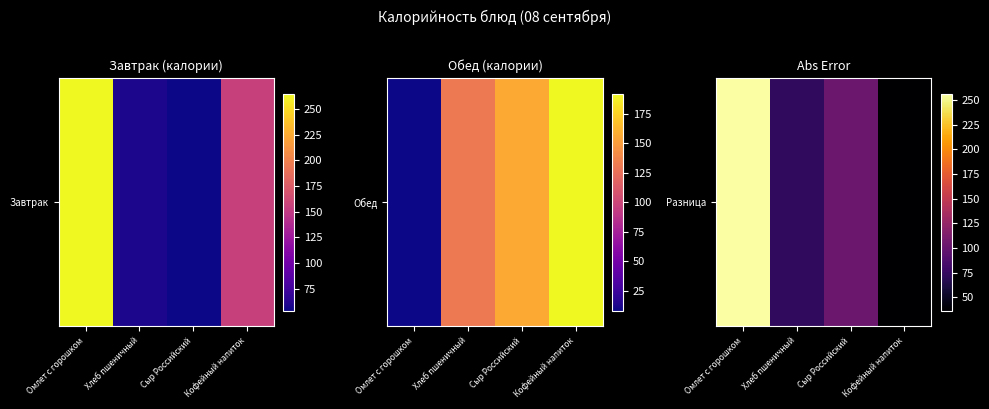

Reading left to right, transcribe all the data shown in this chart.

Омлет с горошком=256.3	Хлеб пшеничный=72.5	Сыр Российский=102.9	Кофейный напиток=36.5